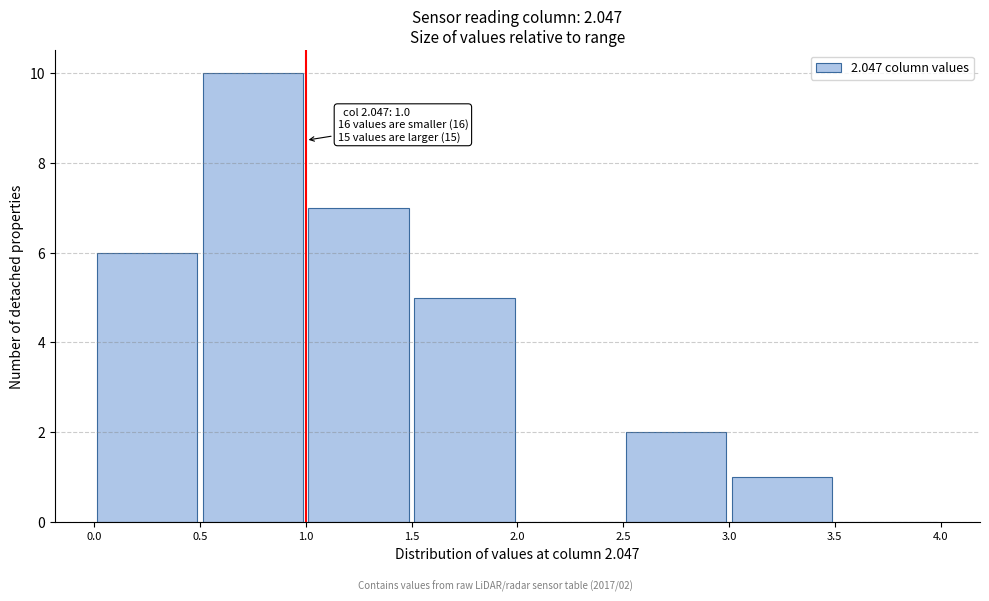

Which range on the x-axis has the tallest bar?

0.5 to 1.0